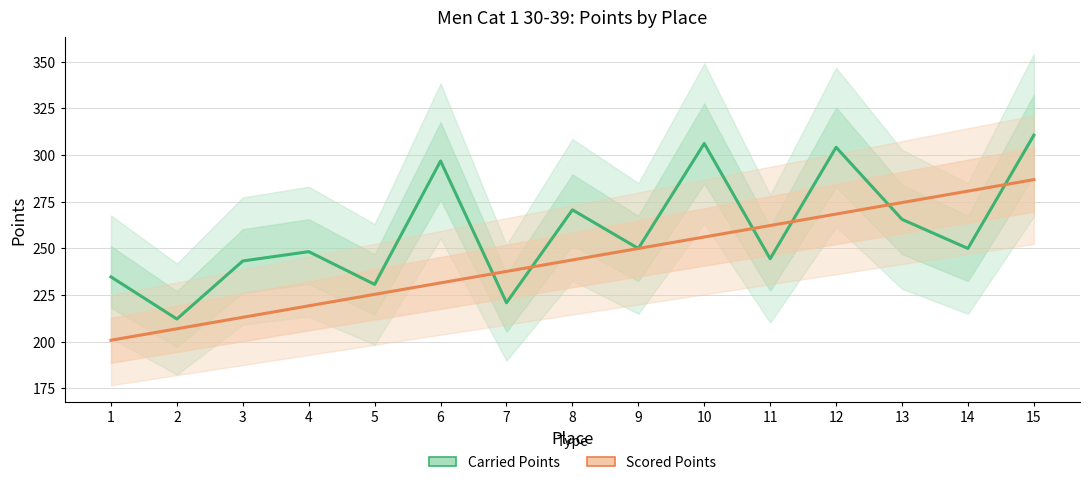

Rank the categories by Scored Points value from highest to lowest.

15, 14, 13, 12, 11, 10, 9, 8, 7, 6, 5, 4, 3, 2, 1